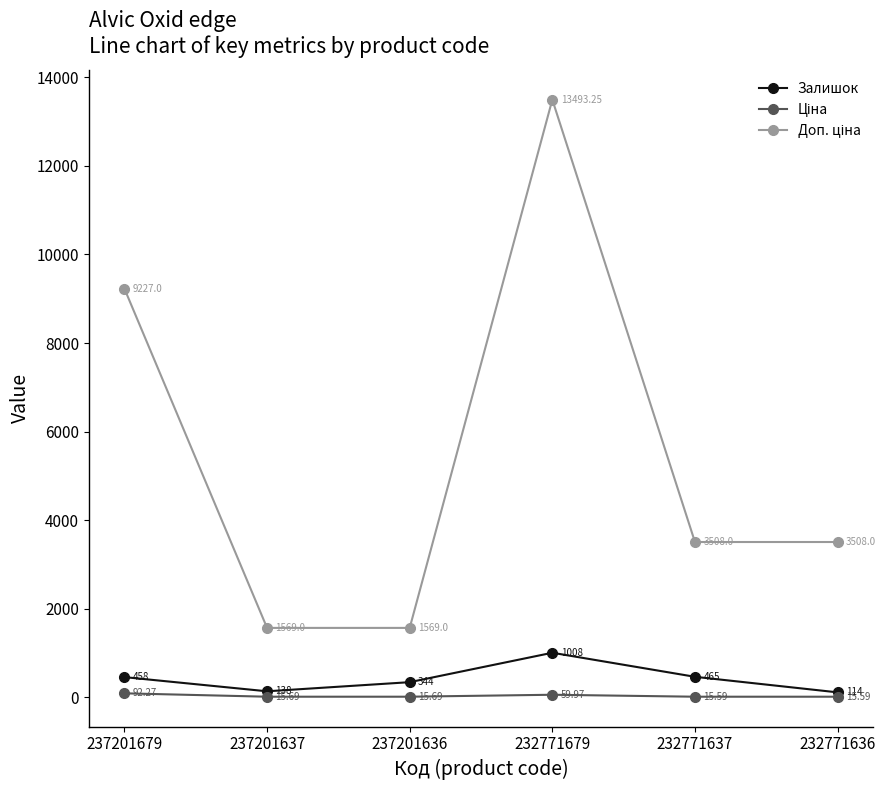

In Залишок, how many points are lower than both neighbors (excluding endpoints)?

1